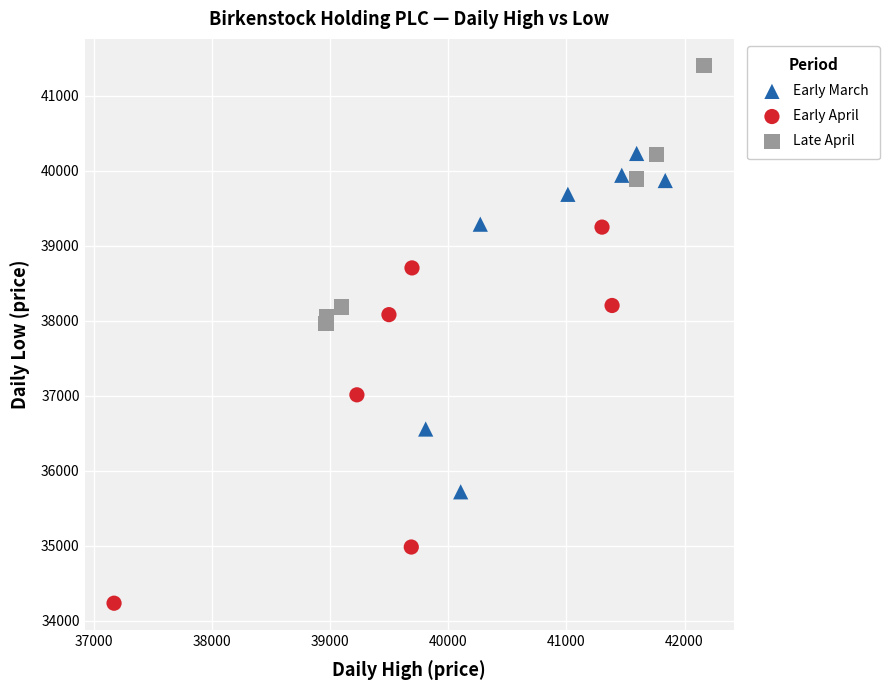

Which series reaches the minimum Y coordinate?

Early April